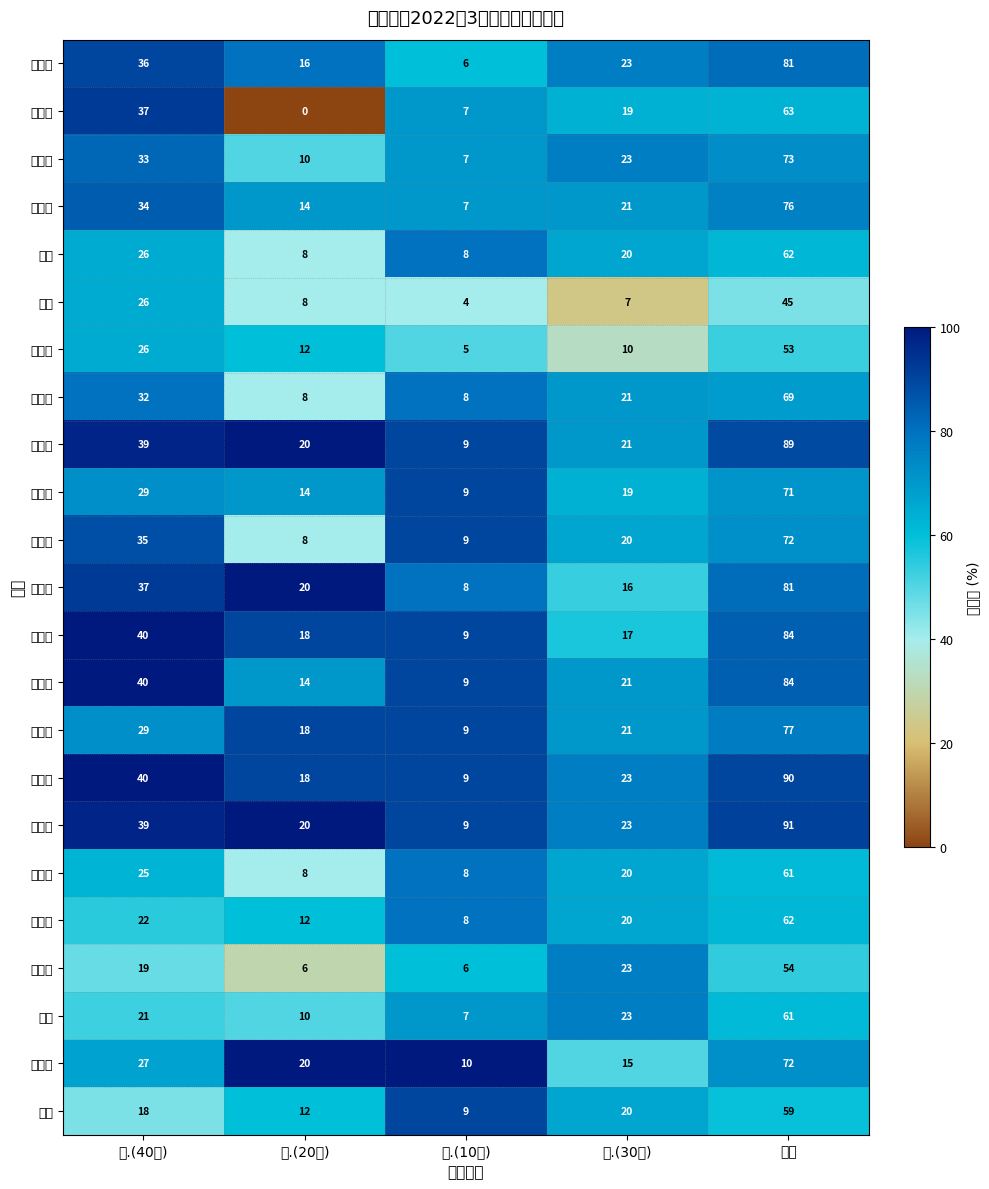

Which series has the largest total across all categories?

袁欣梦